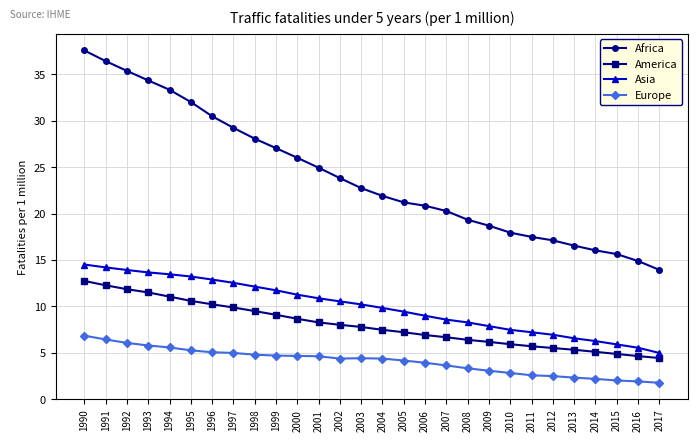

What is the lowest value of the America series?

4.4